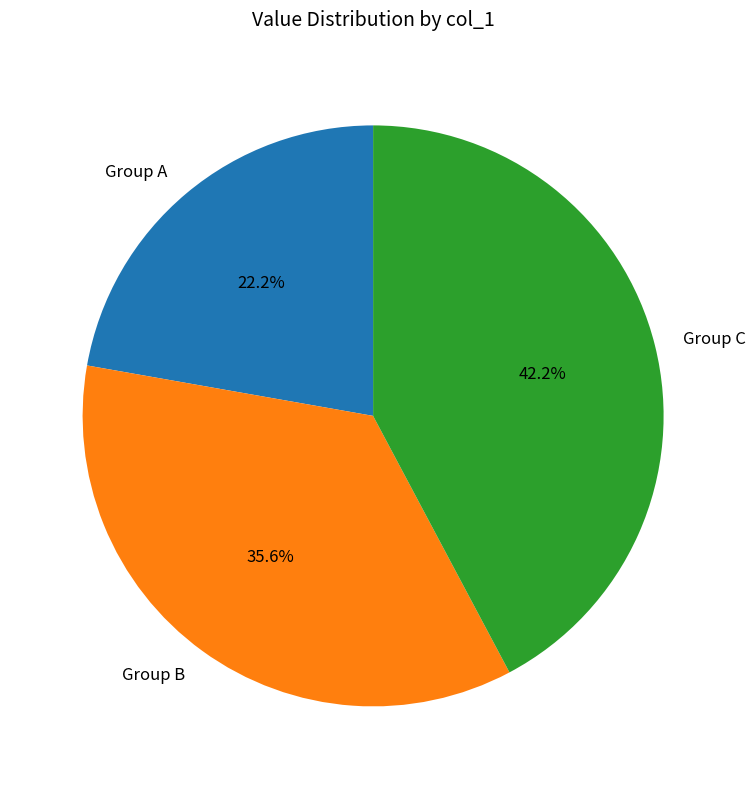

What is the ratio of the value at Group B to the value at Group A?

1.6